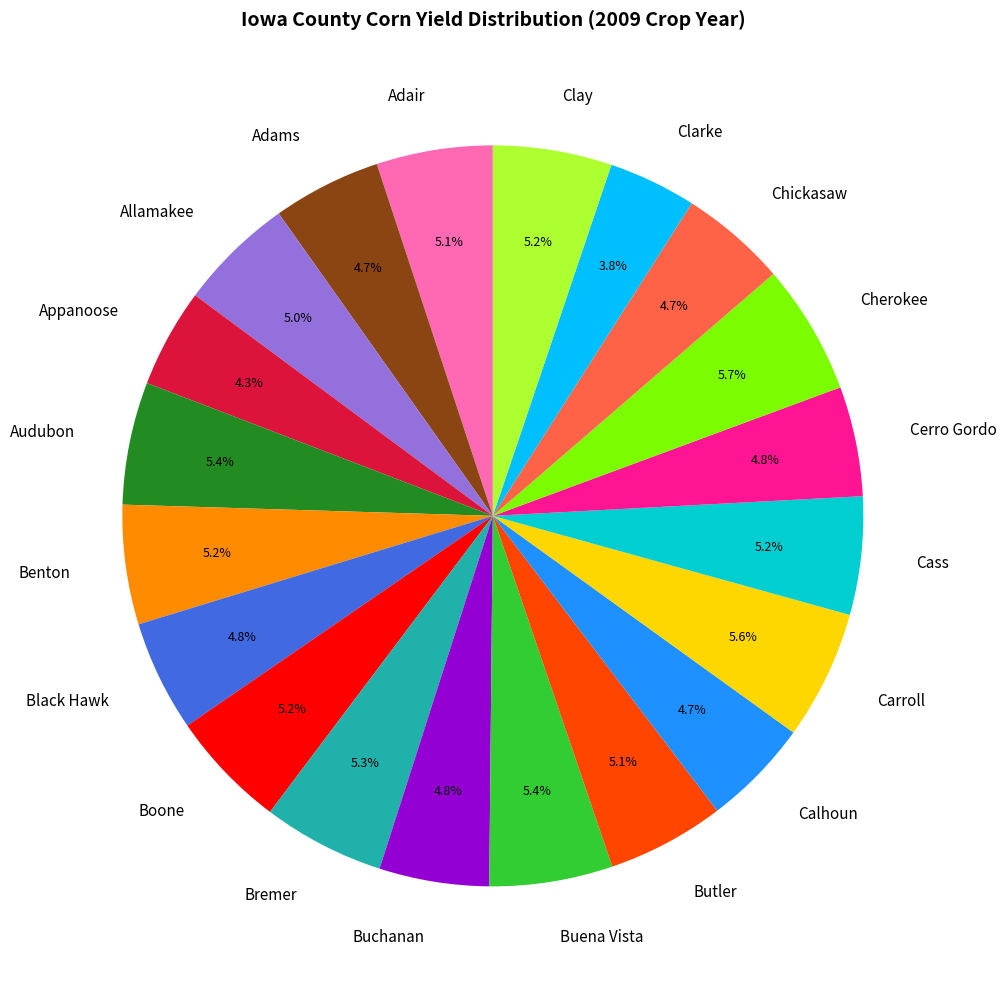

Which has a higher value, Clarke or Carroll?

Carroll